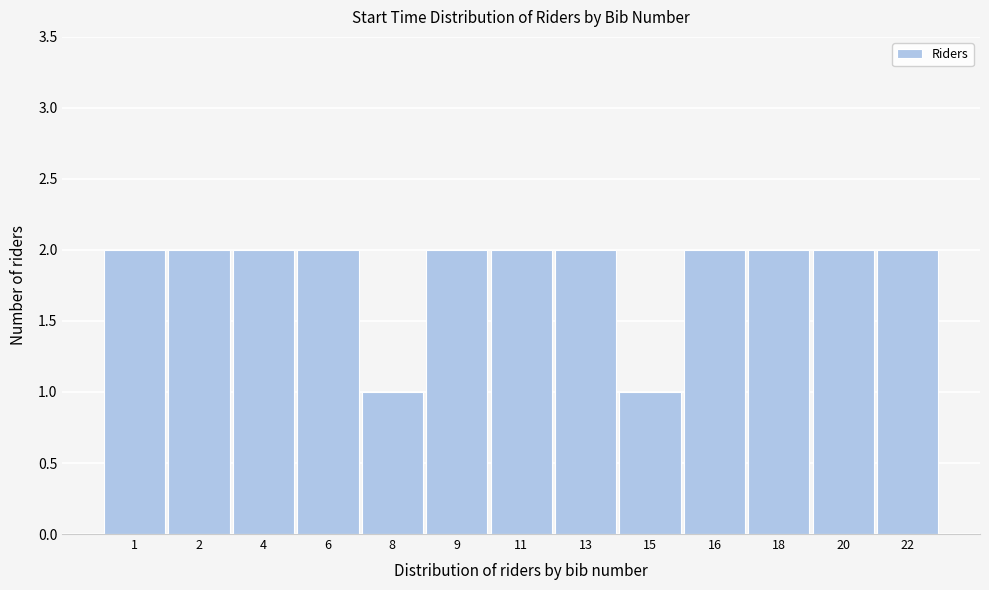

Reading left to right, what are all the values shown in this chart?

1=2	2=2	4=2	6=2	8=1	9=2	11=2	13=2	15=1	16=2	18=2	20=2	22=2